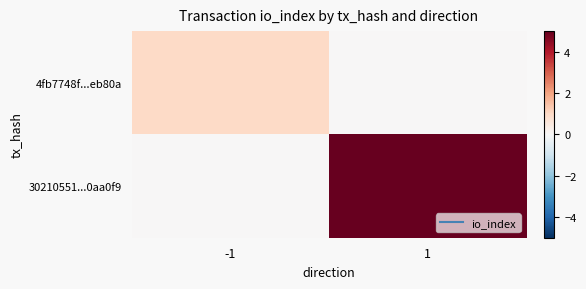

What is the greatest value displayed?

5